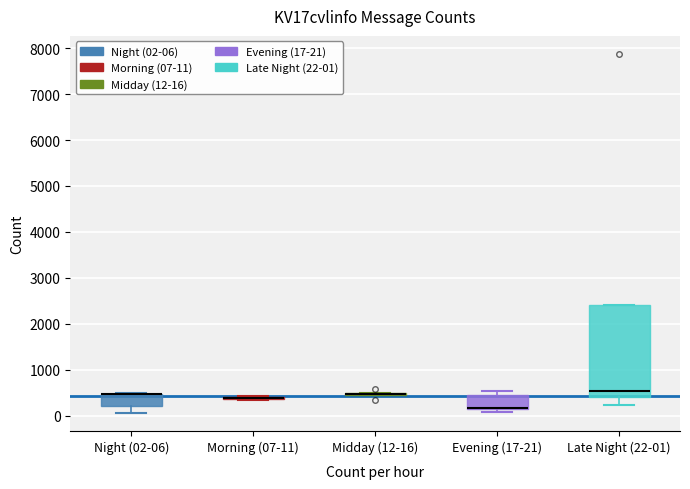

Reading left to right, transcribe this box plot: for each box, give where its median line is, the range the box spans, and where its two whiskers end, as read against the y-axis. The values are not printed on the chart, so give them approximately, as read against the axis.

Night (02-06): median 500 (drawn on the box's upper edge), box 200 to 500, whiskers 100 to 500
Morning (07-11): box collapsed to a line at 400, whiskers 300 to 400
Midday (12-16): box collapsed to a line at 500, whiskers 400 to 500
Evening (17-21): median 200 (drawn on the box's lower edge), box 200 to 400, whiskers 100 to 500
Late Night (22-01): median 500, box 400 to 2400, whiskers 200 to 2400